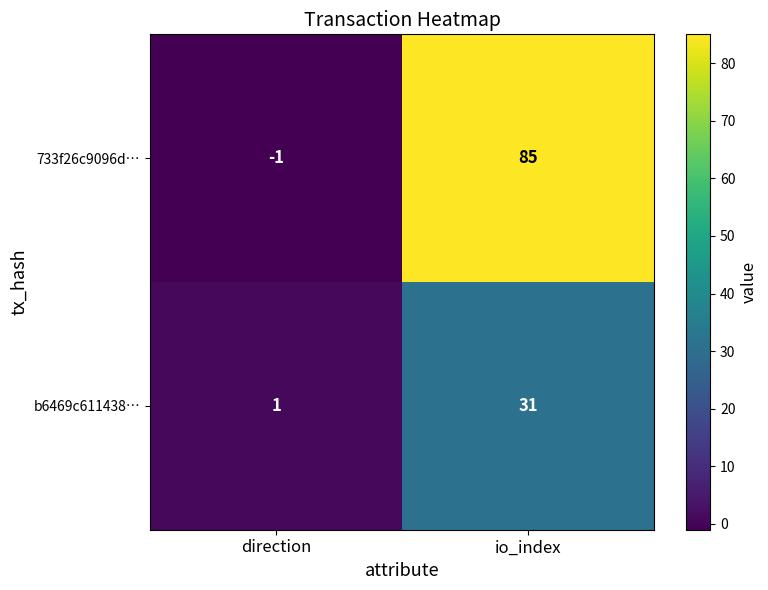

Reading right to left, list all the values displayed in this chart.

733f26c9096d…: io_index=85	direction=-1
b6469c611438…: io_index=31	direction=1